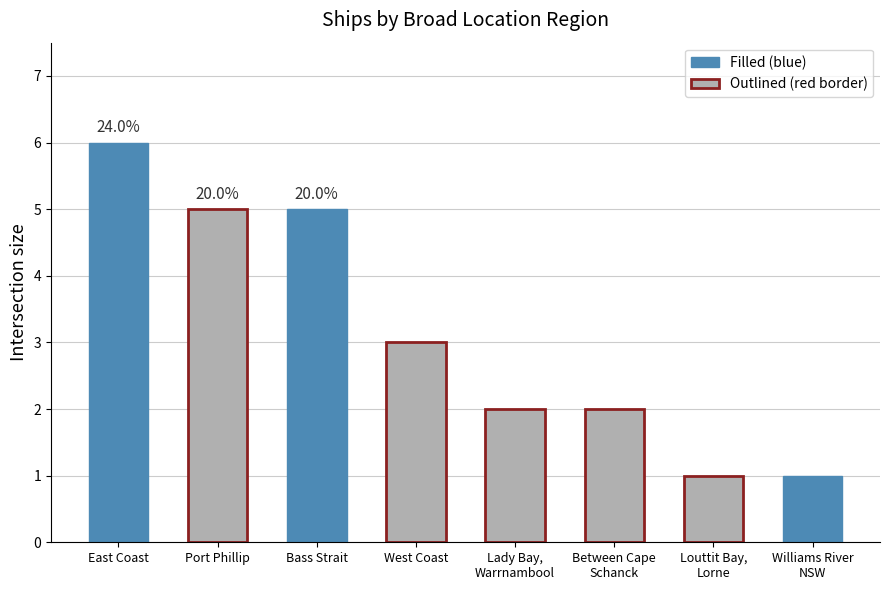

What is the ratio of the value at West Coast to the value at Bass Strait?

0.6